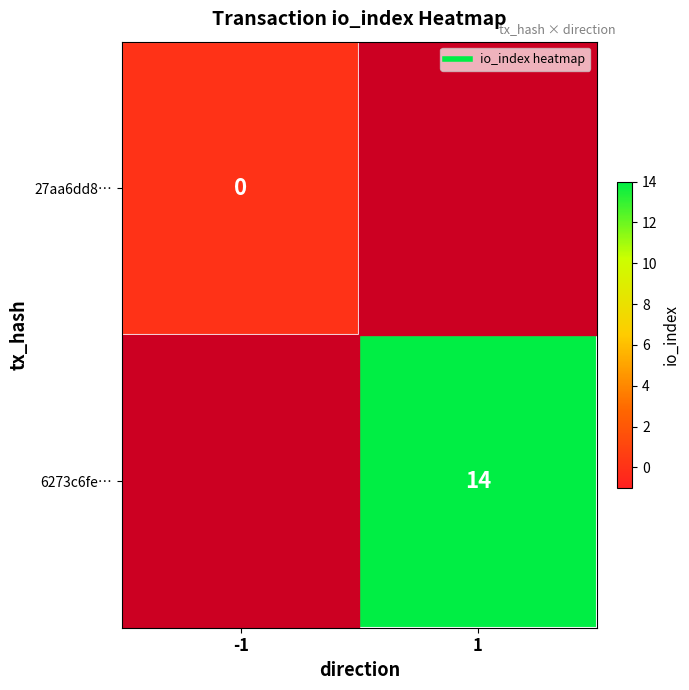

At which category is the sum across all series the highest?

1